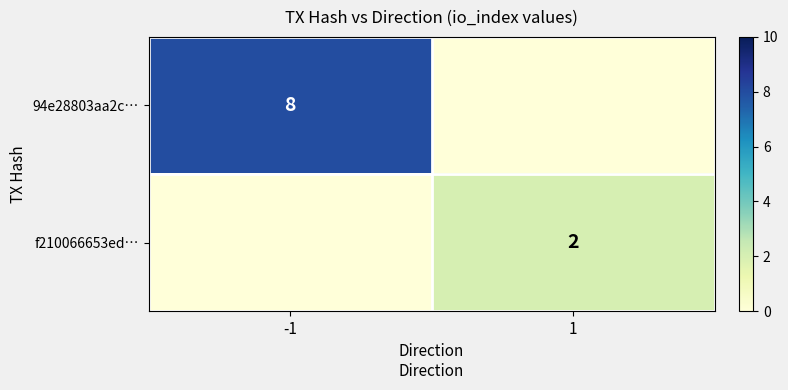

The 94e28803aa2c… series shows 5 at -1. True or false?

False